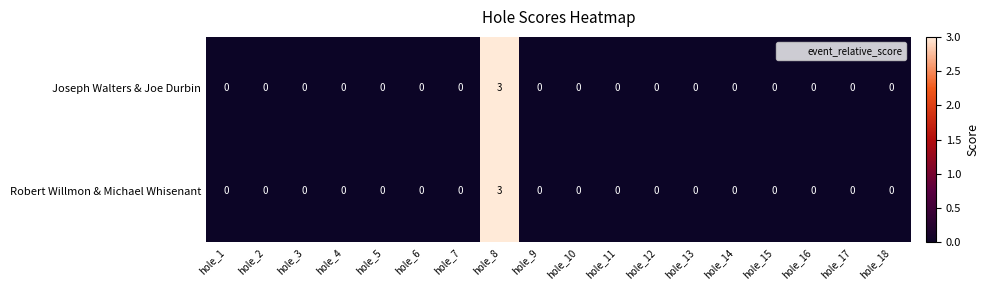

What is the greatest value displayed?

3